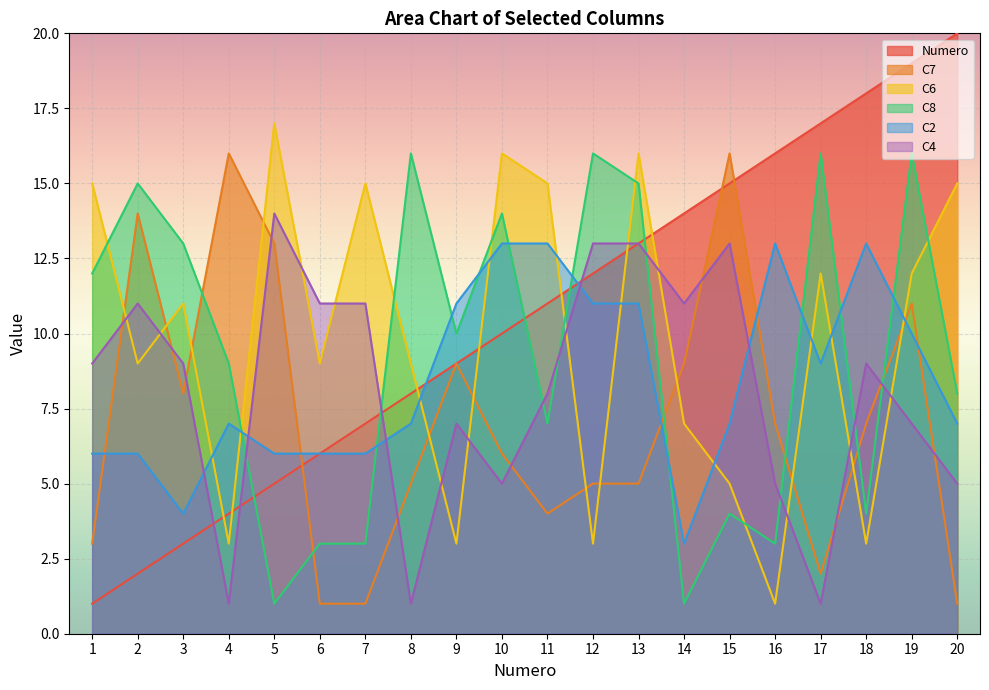

What is the sum of the C6 values at 11 and 8?

24